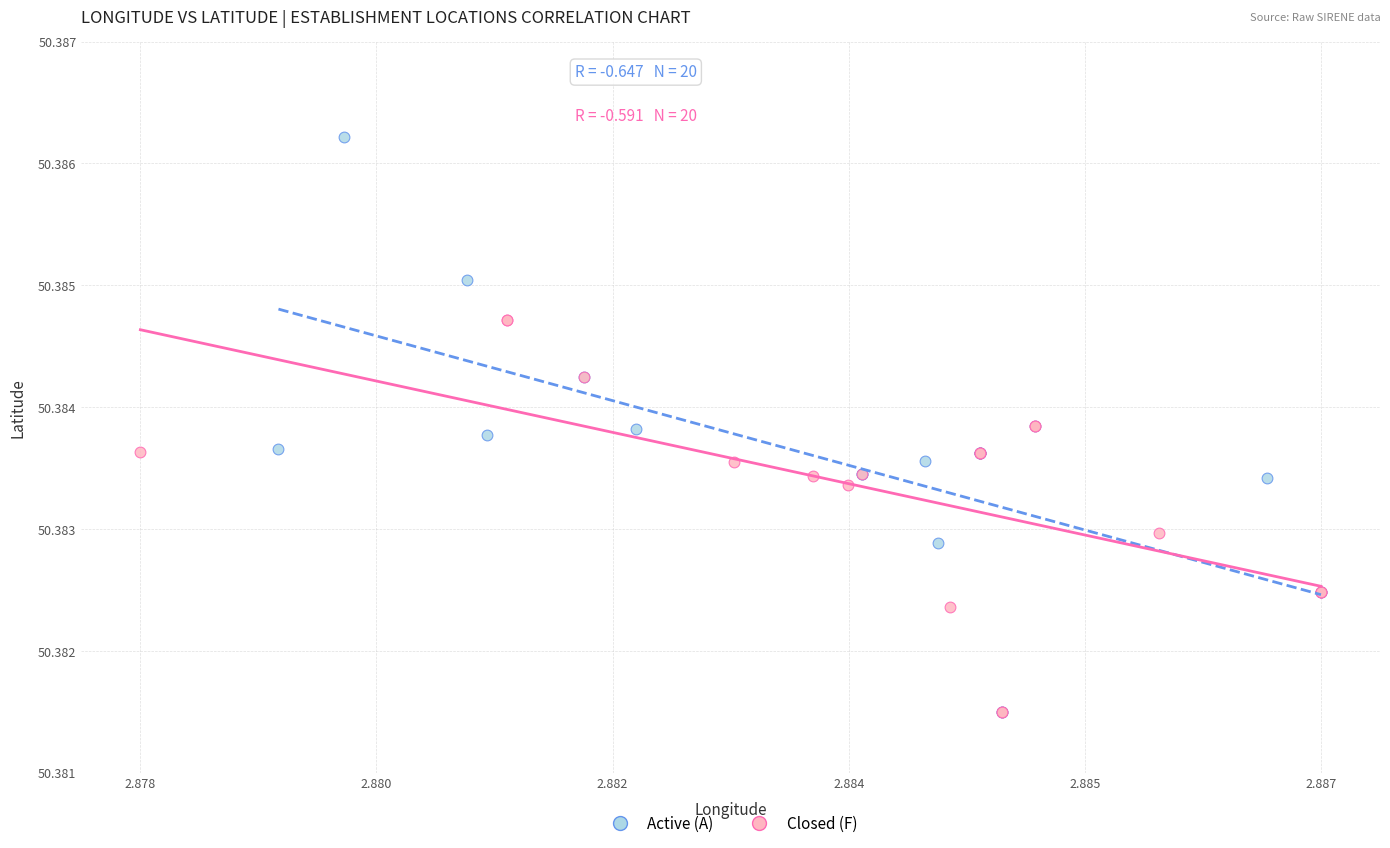

Which series contains the highest Y value?

Active (A)